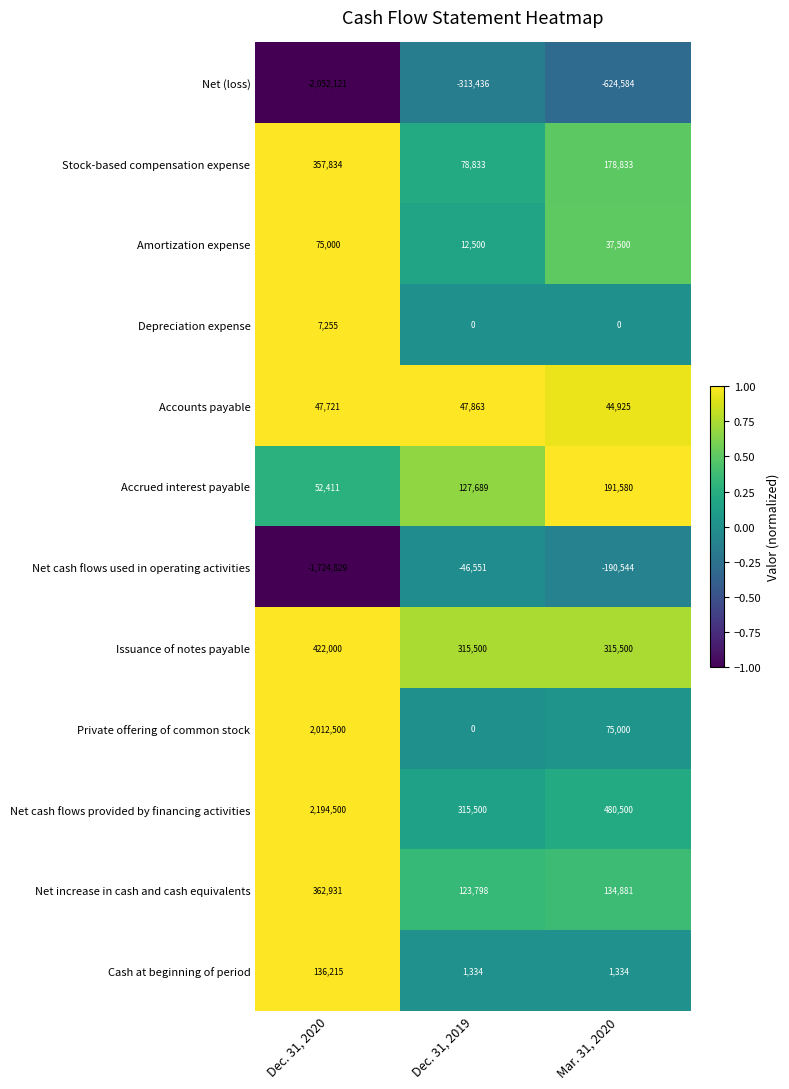

What is the highest value of the Depreciation expense series?

7255